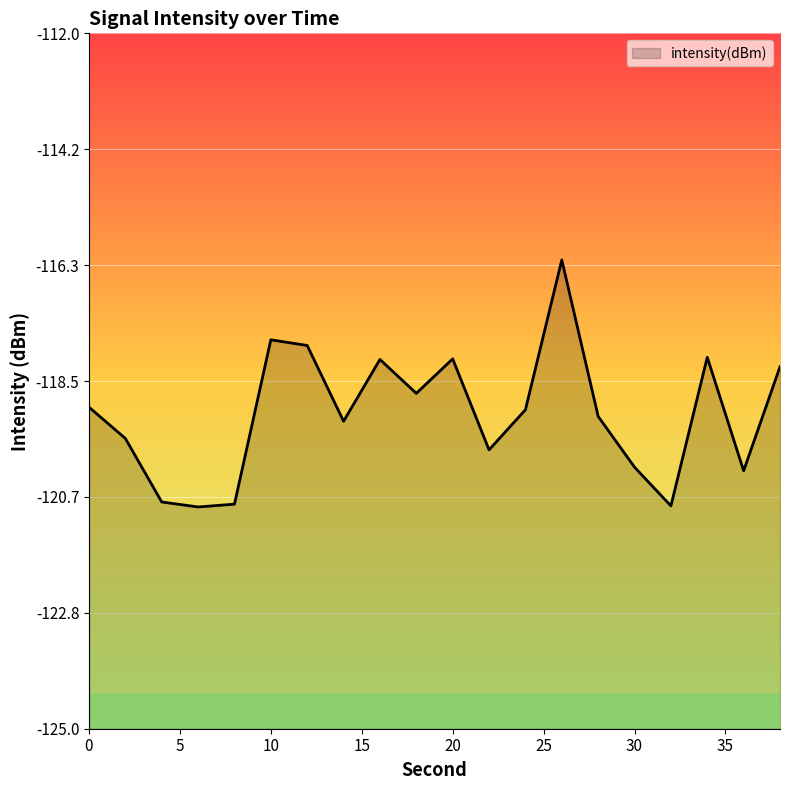

Where is the first local minimum?

6